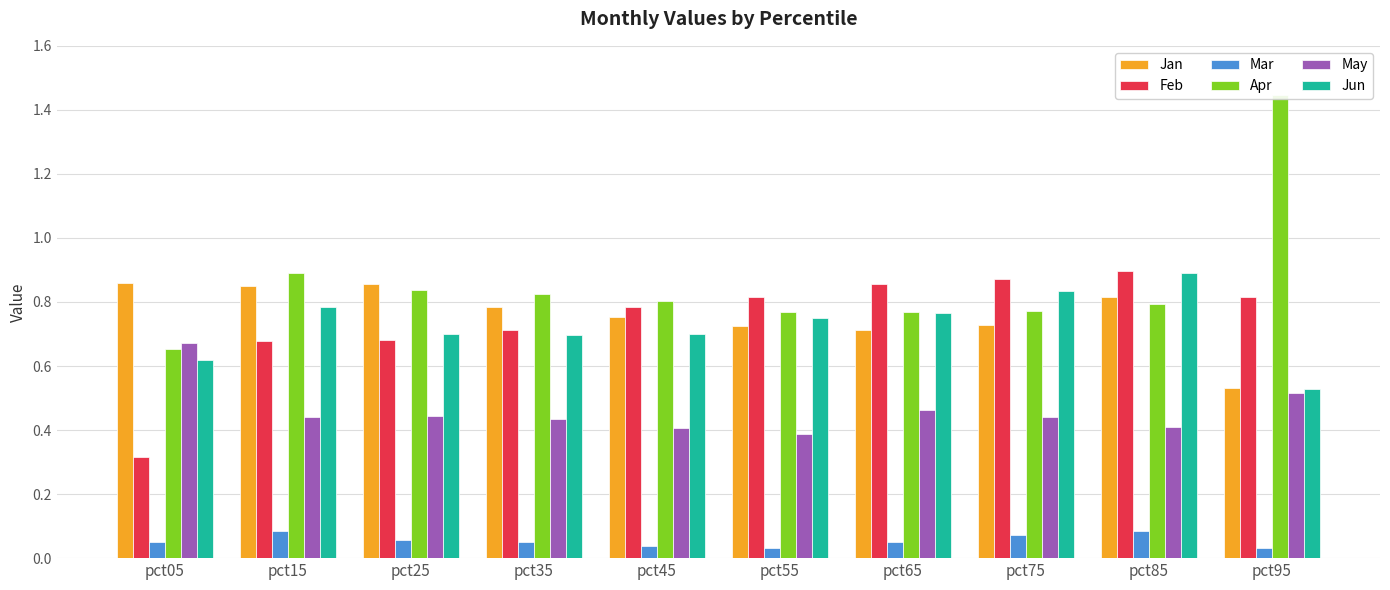

Which series has the largest total across all categories?

Apr